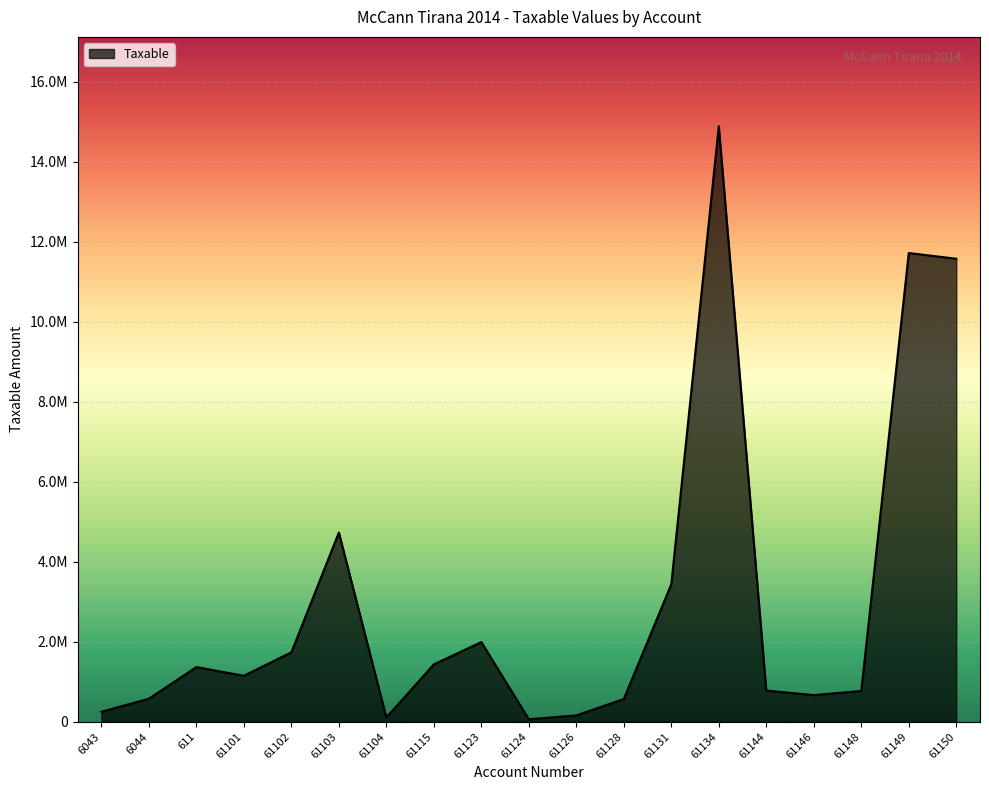

What is the maximum value shown in the chart?

14887859.8